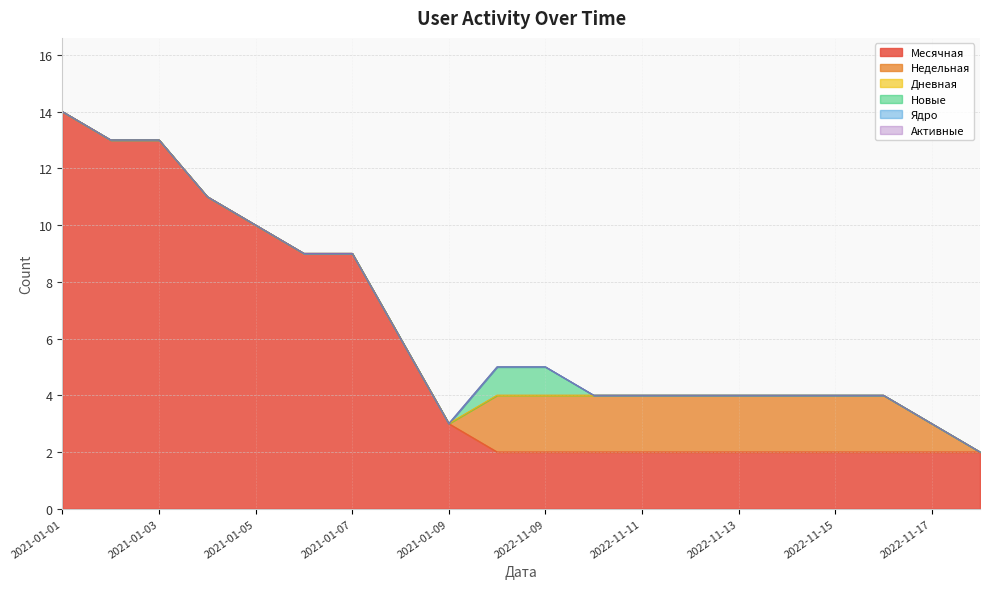

What is the value of the Месячная point at the 6th from the left?

9